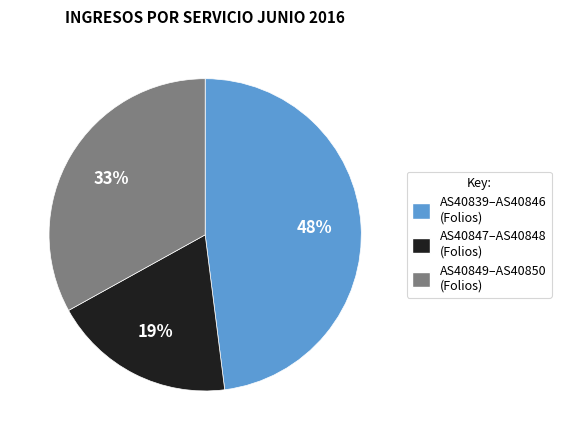

Rank the categories by value from lowest to highest.

AS40847–AS40848 (Folios), AS40849–AS40850 (Folios), AS40839–AS40846 (Folios)